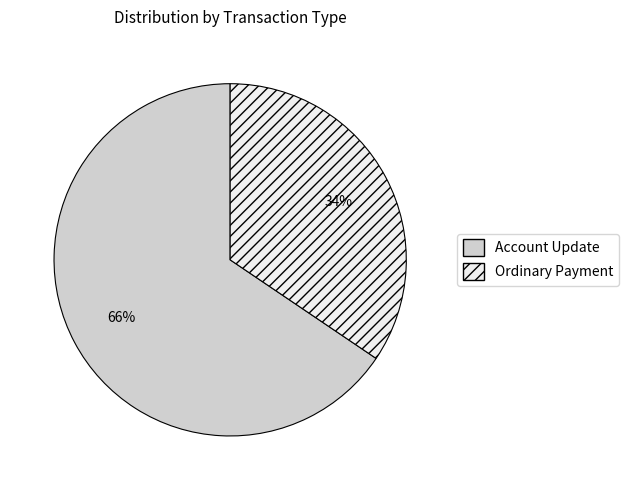

Do Ordinary Payment and Account Update together represent more than half of the pie?

Yes